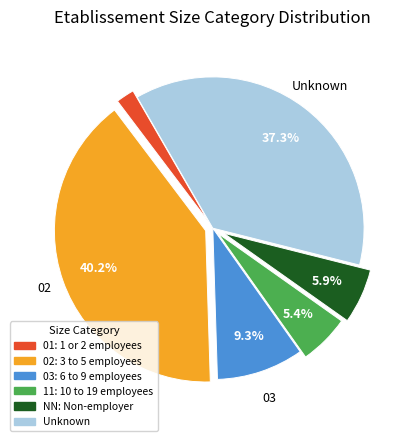

Does any single category account for the majority?

No